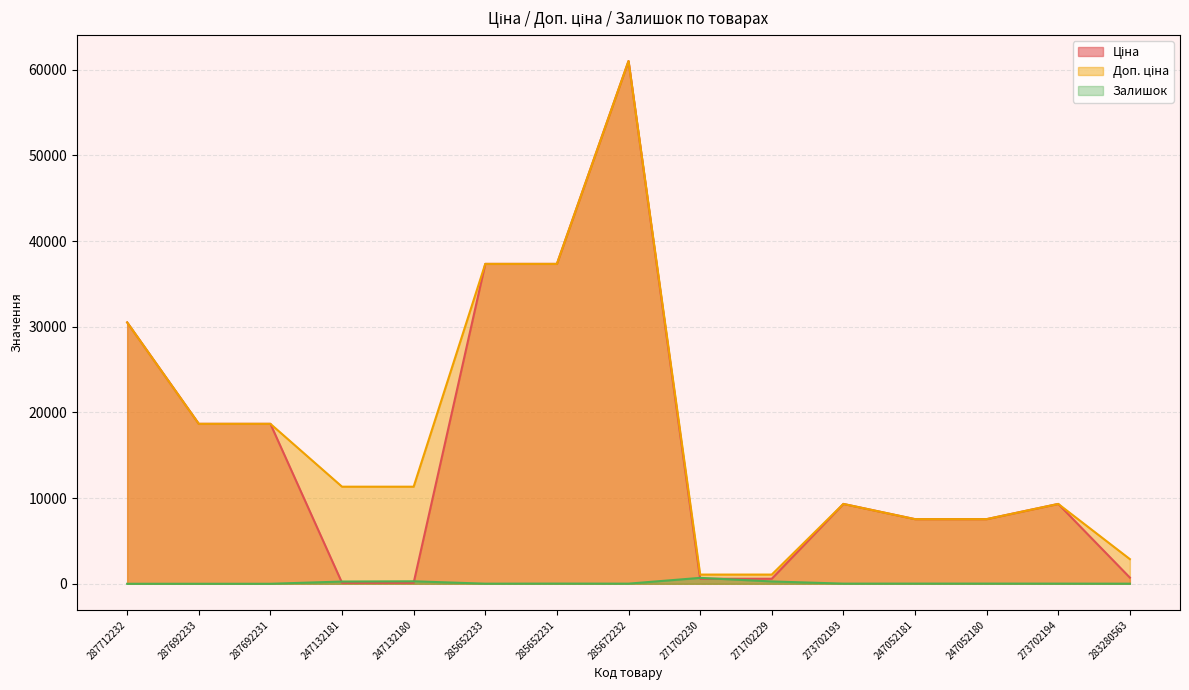

In Доп. ціна, how many points are higher than both neighbors (excluding endpoints)?

3